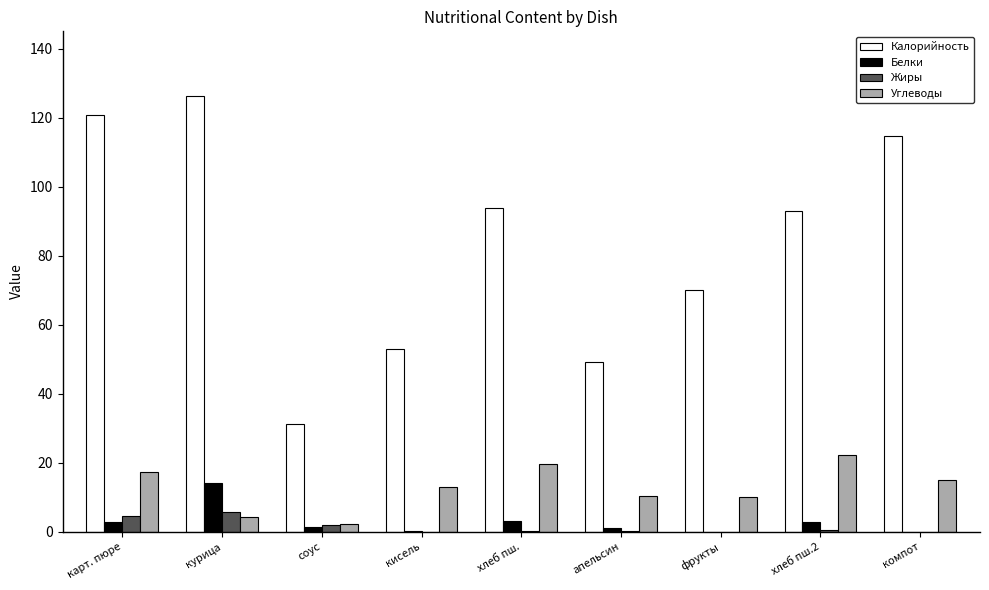

What is the difference between the Белки values at соус and кисель?

1.2